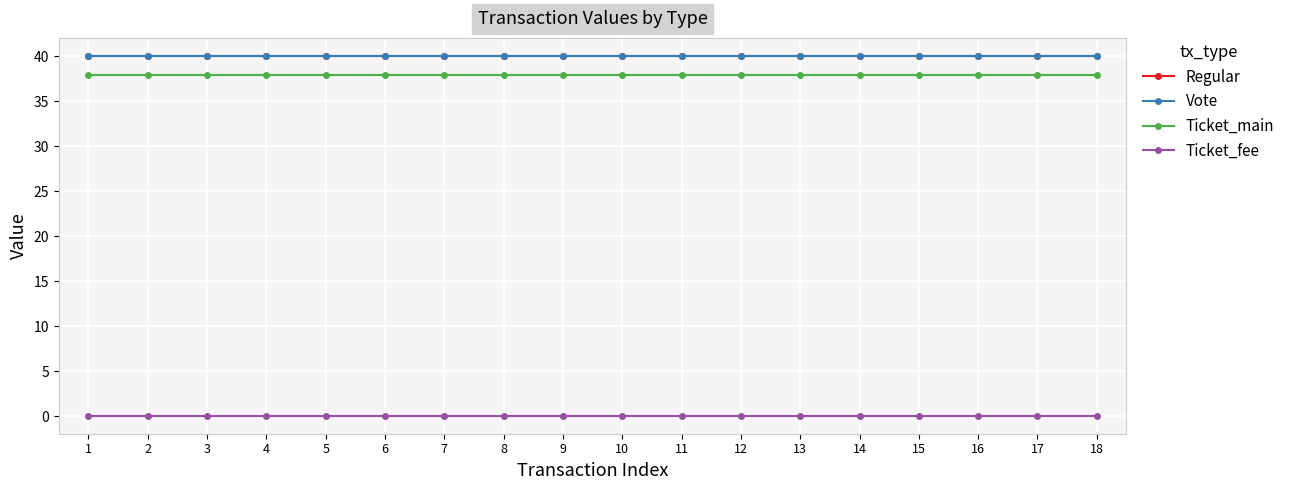

What is the lowest value of the Vote series?

40.0